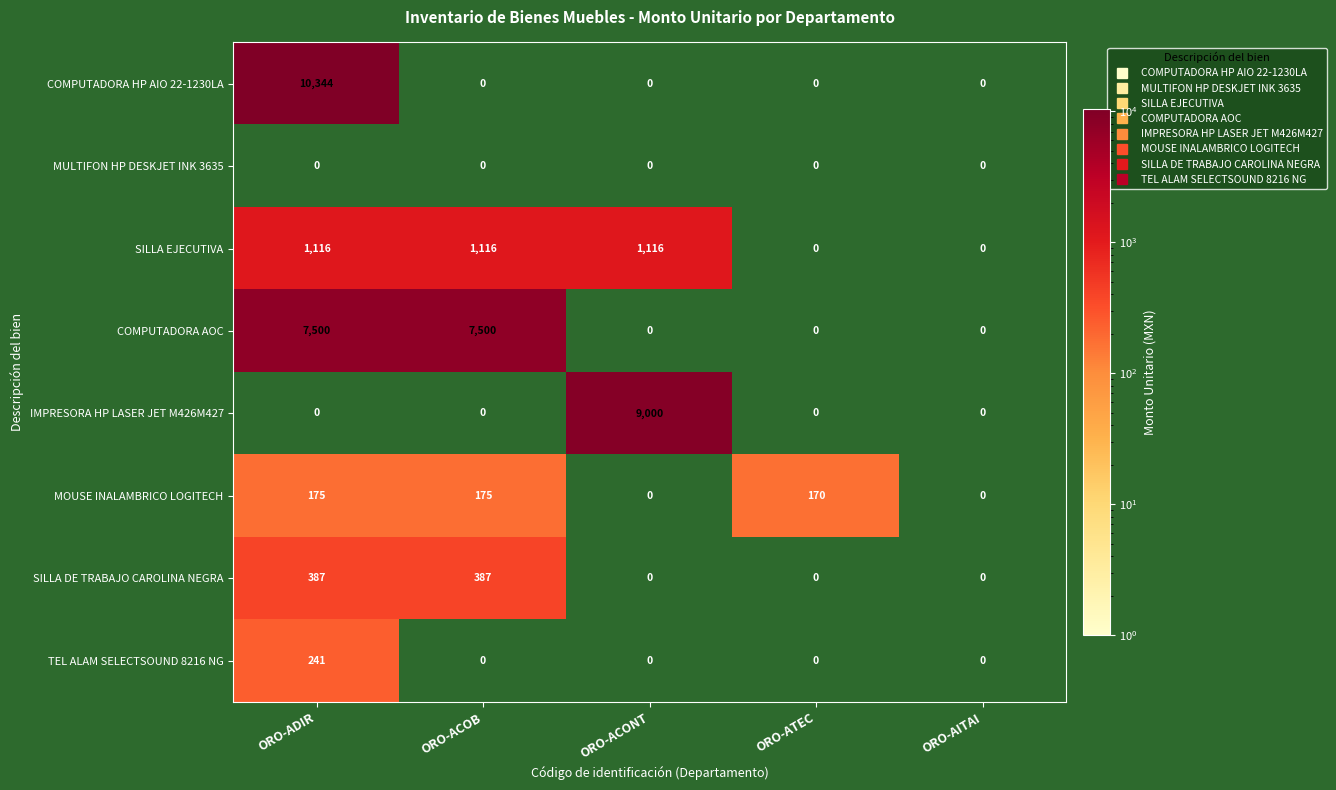

At which label does MOUSE INALAMBRICO LOGITECH first exceed 170?

ORO-ADIR